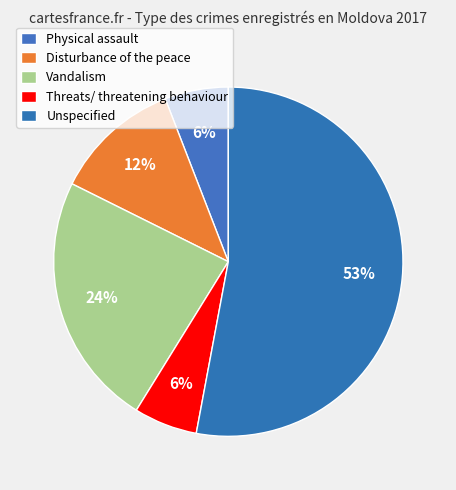

Rank the categories by value from lowest to highest.

Physical assault, Threats/ threatening behaviour, Disturbance of the peace, Vandalism, Unspecified